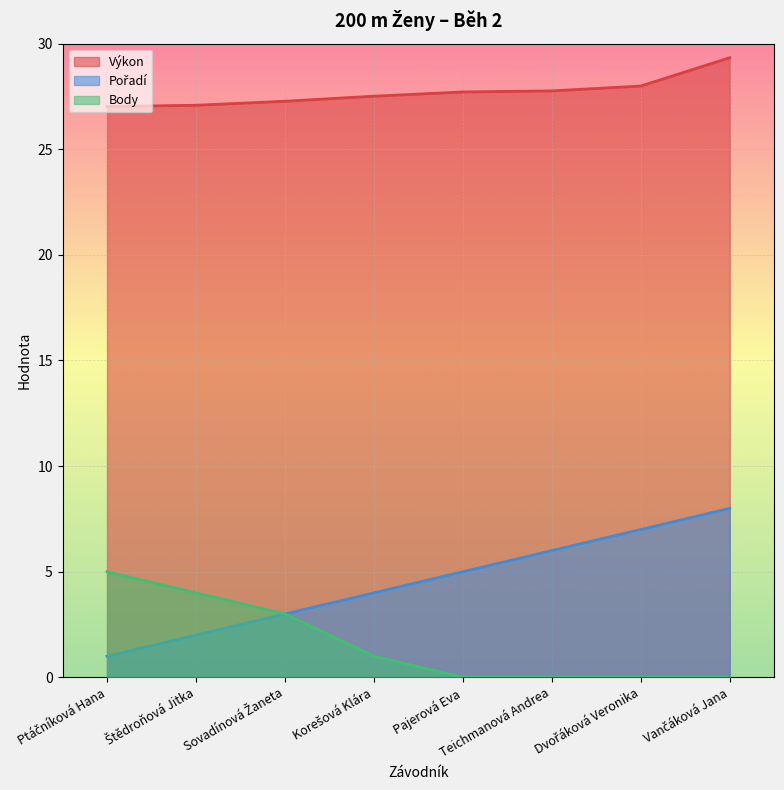

What is the difference between the highest and lowest values at Sovadínová Žaneta?

24.3